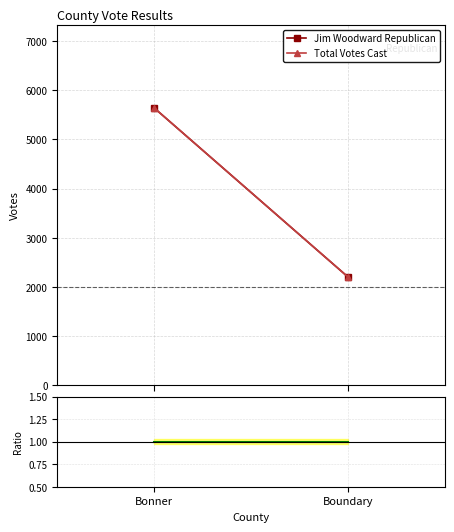

At how many categories does at least one series exceed 4972?

1